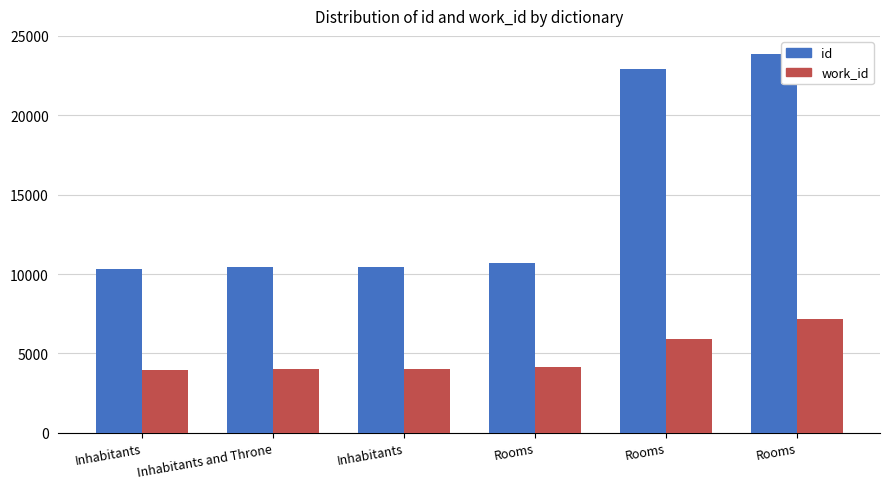

How many groups of bars are there?

6